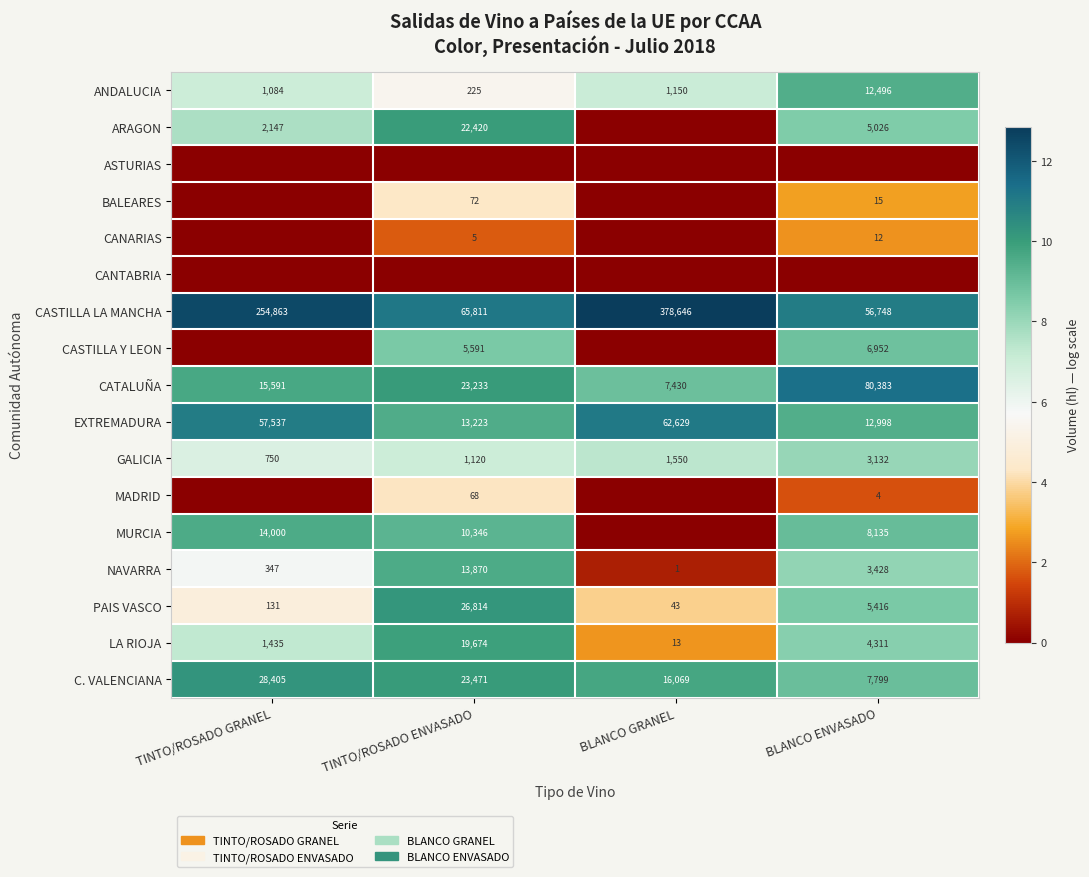

At which label does ANDALUCIA reach its minimum?

TINTO/ROSADO ENVASADO